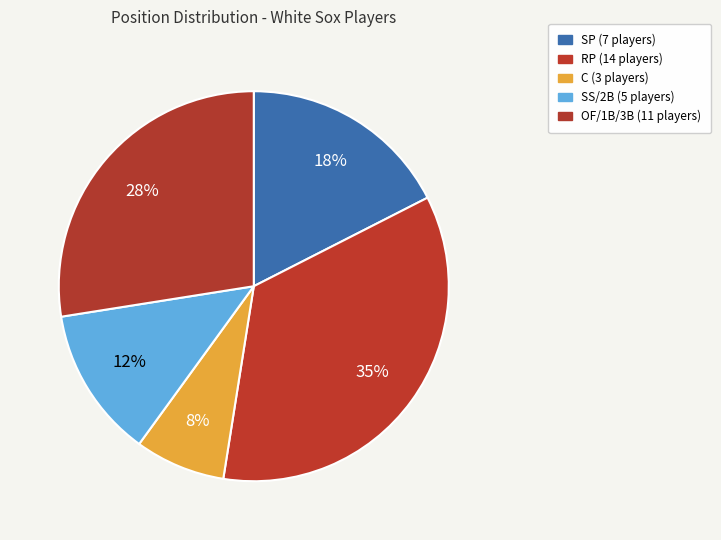

How many segments does this pie chart have?

5